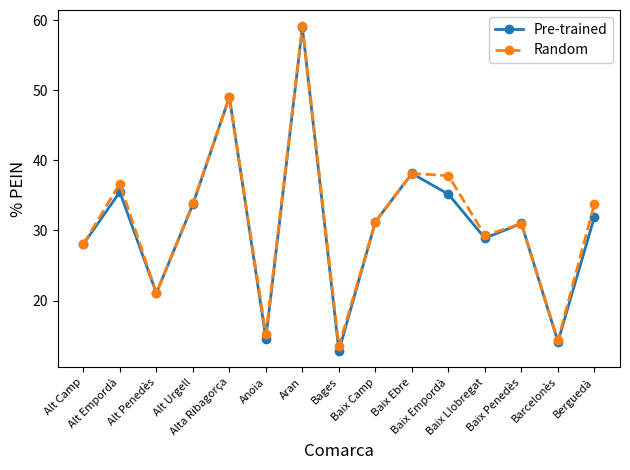

In Pre-trained, how many points are lower than both neighbors (excluding endpoints)?

5